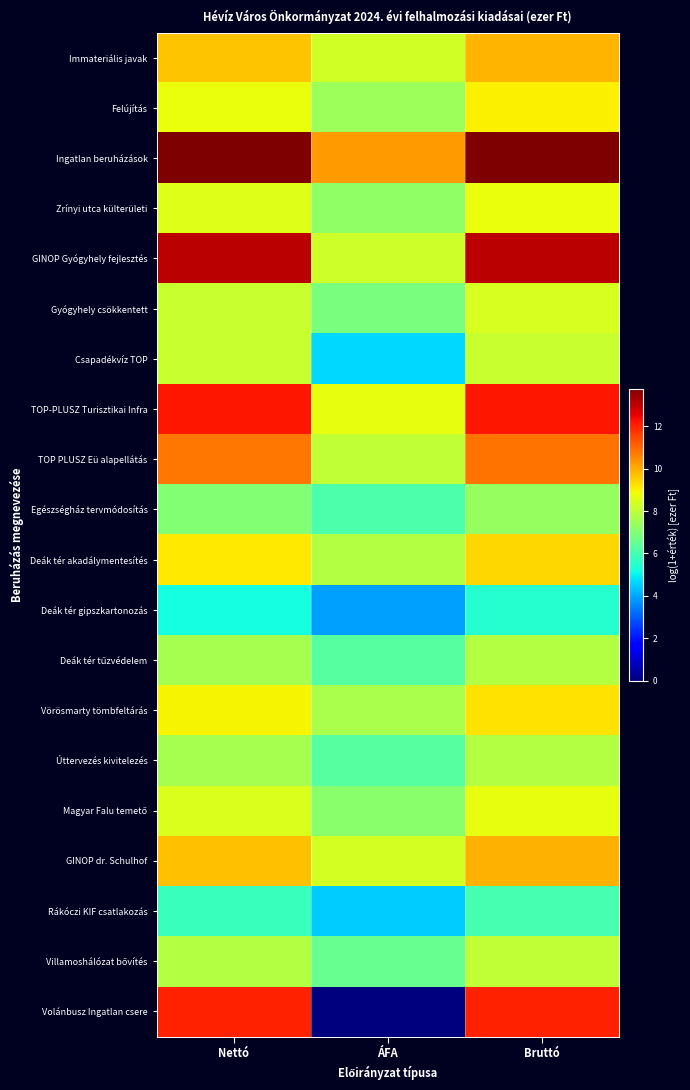

How many categories are shown in the chart?

3